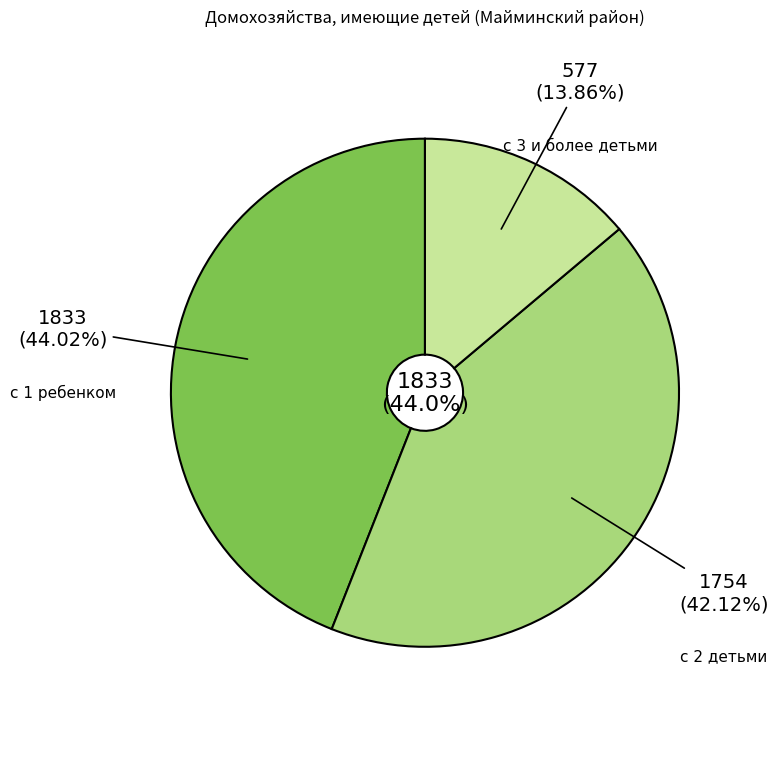

Is it true that с 3 и более детьми is 14% of the pie?

True